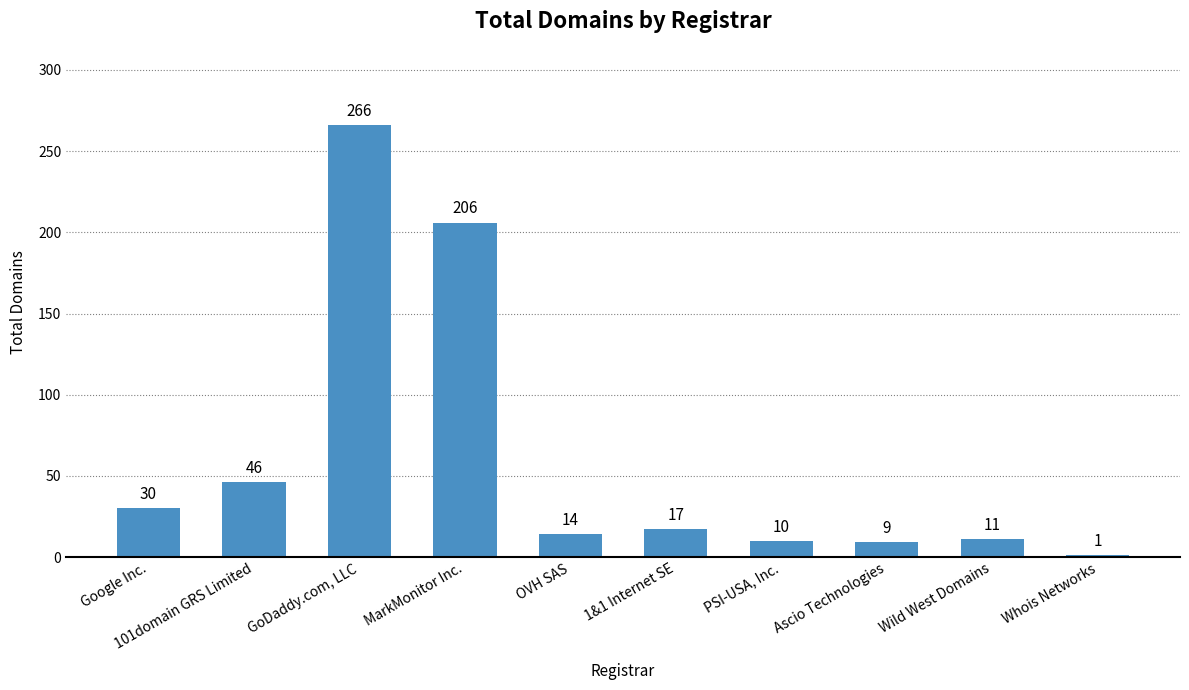

At which category does the chart reach its peak across all series?

GoDaddy.com, LLC